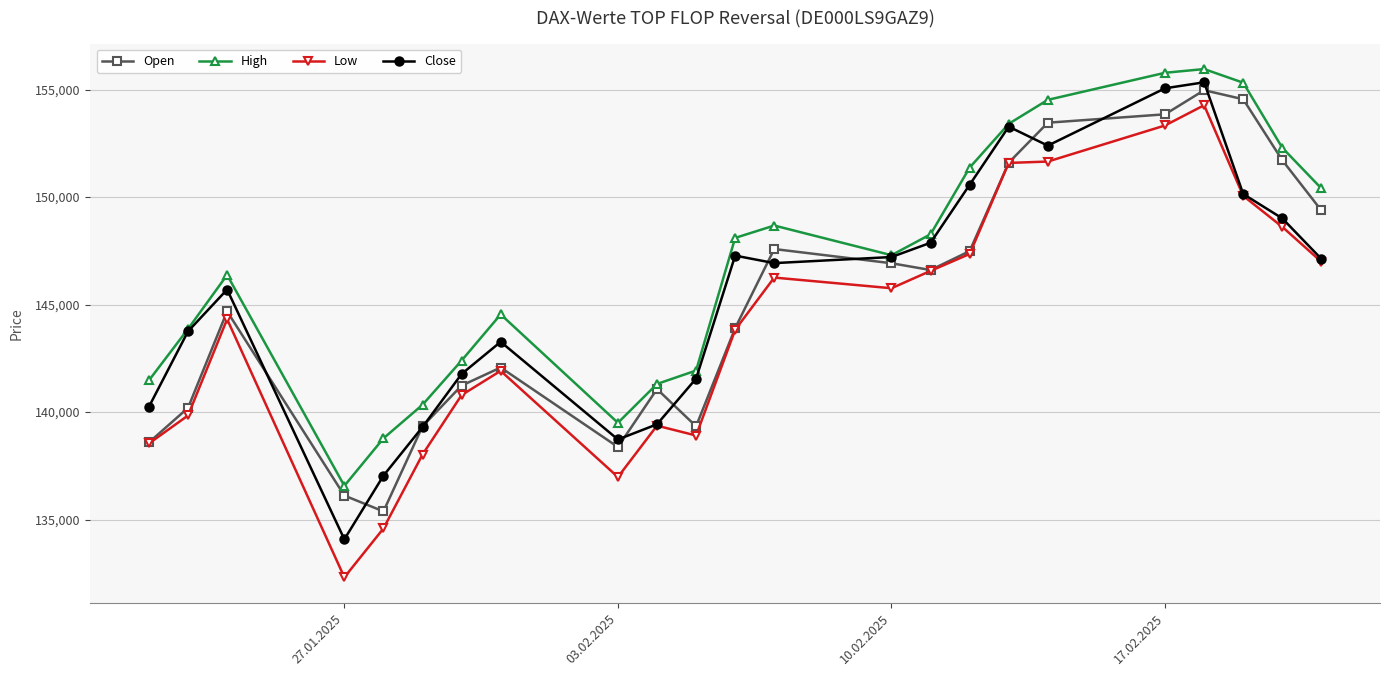

Which series has the largest total across all categories?

High